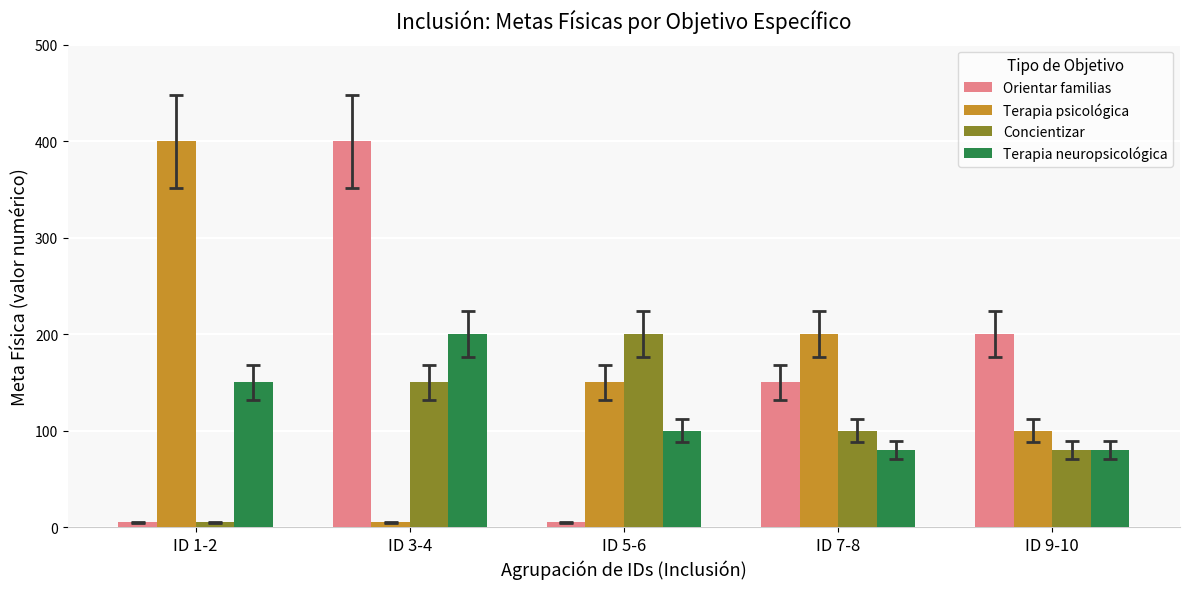

How many groups of bars are there?

5